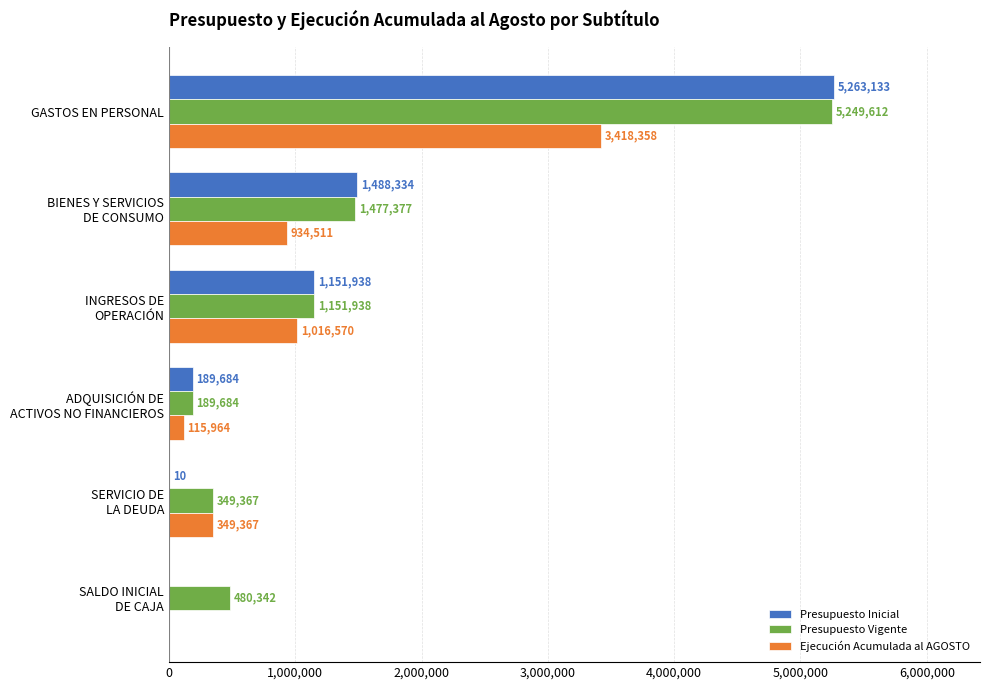

At which category is the sum across all series the highest?

GASTOS EN PERSONAL